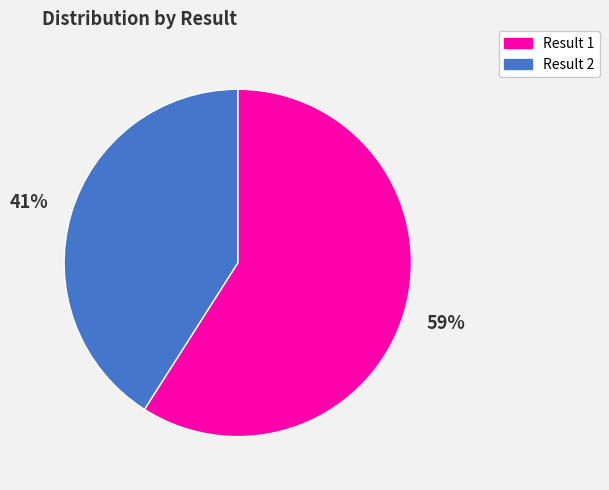

To the nearest percent, what is the difference between the largest and smallest slice percentages?

18%